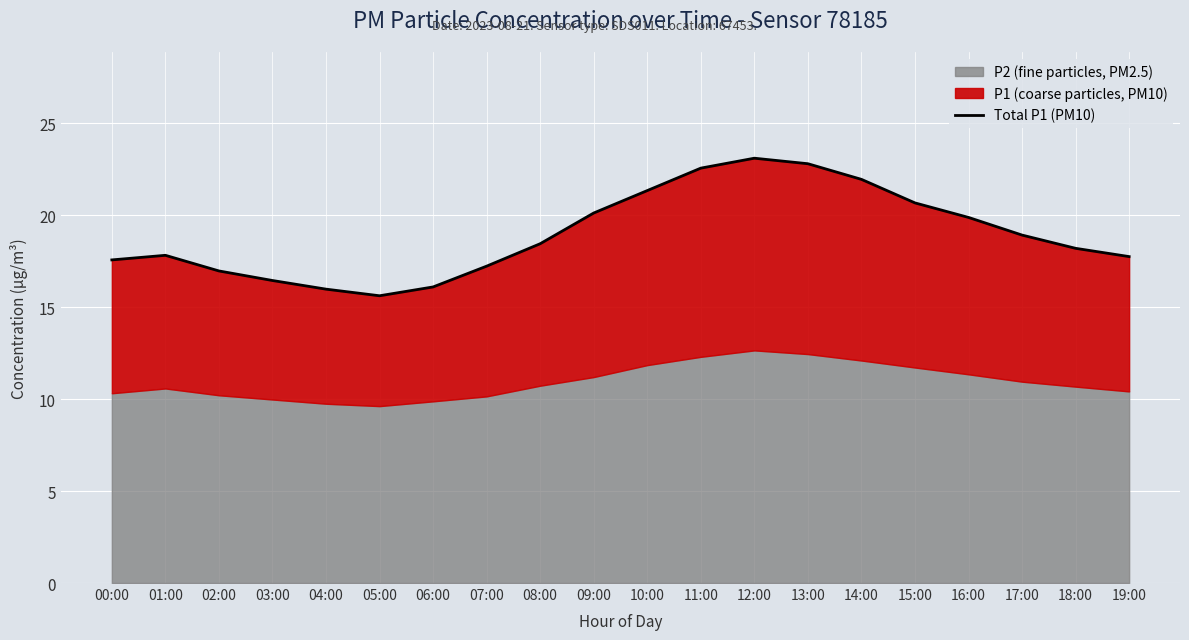

True or false: there are more than 0 points higher than both neighbors.

True